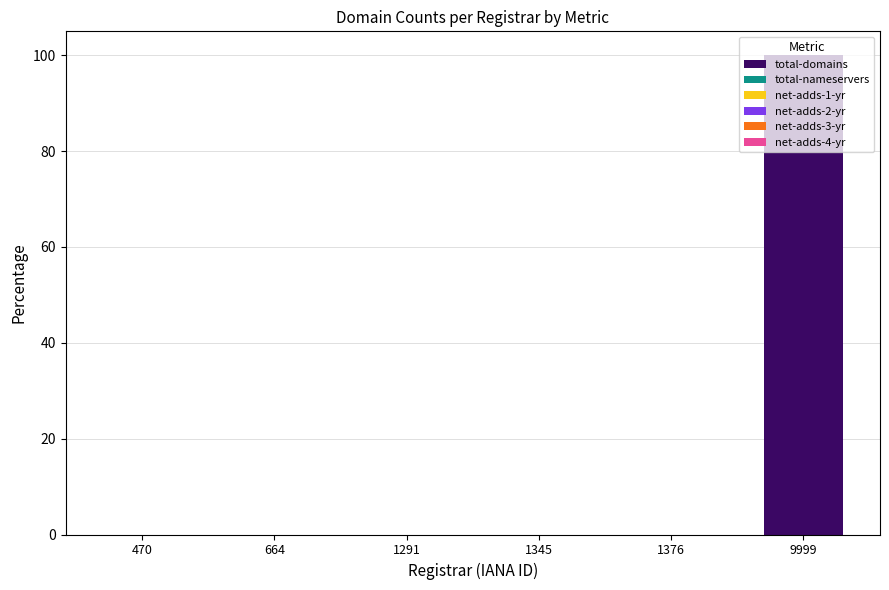

Between 664 and 9999, which is larger?

9999